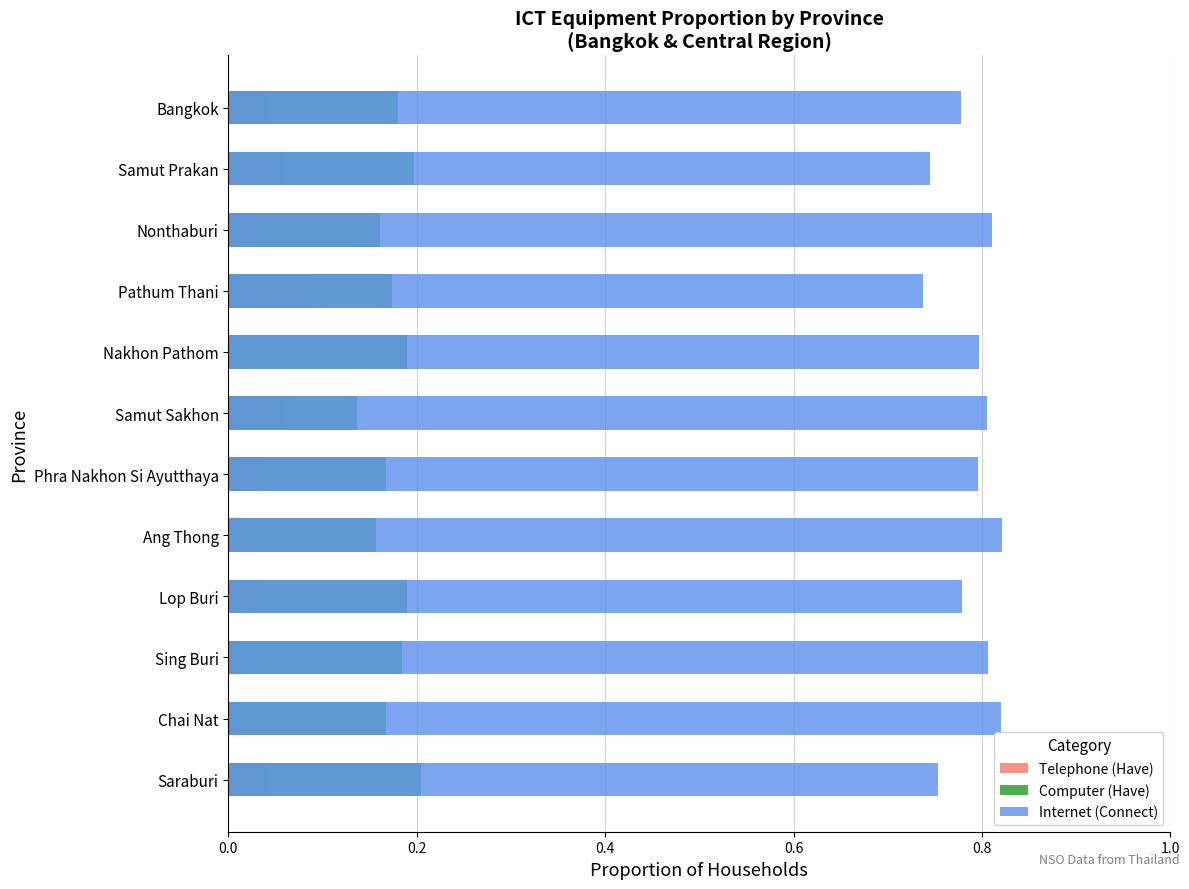

Count the Computer (Have) values in the range 0 to 1.

12